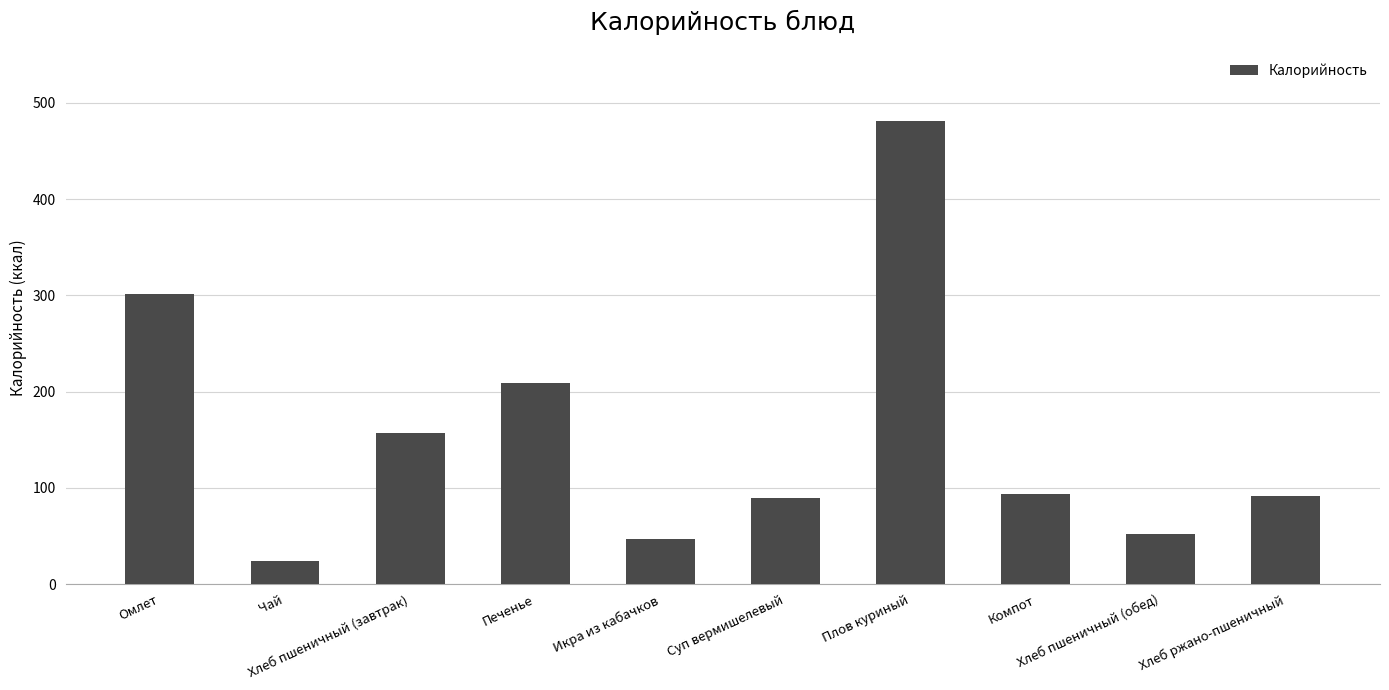

What is the value of the 1st bar from the left?

301.4